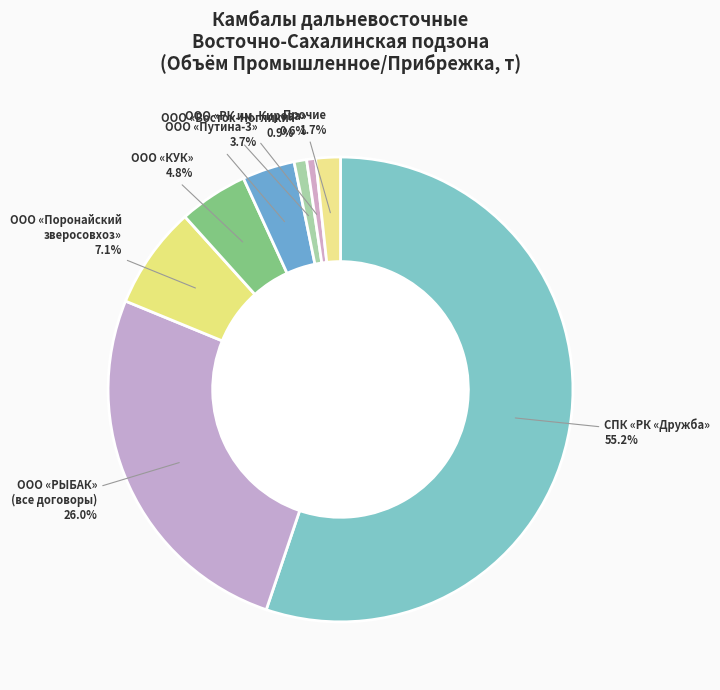

Count the number of slices in the pie.

8